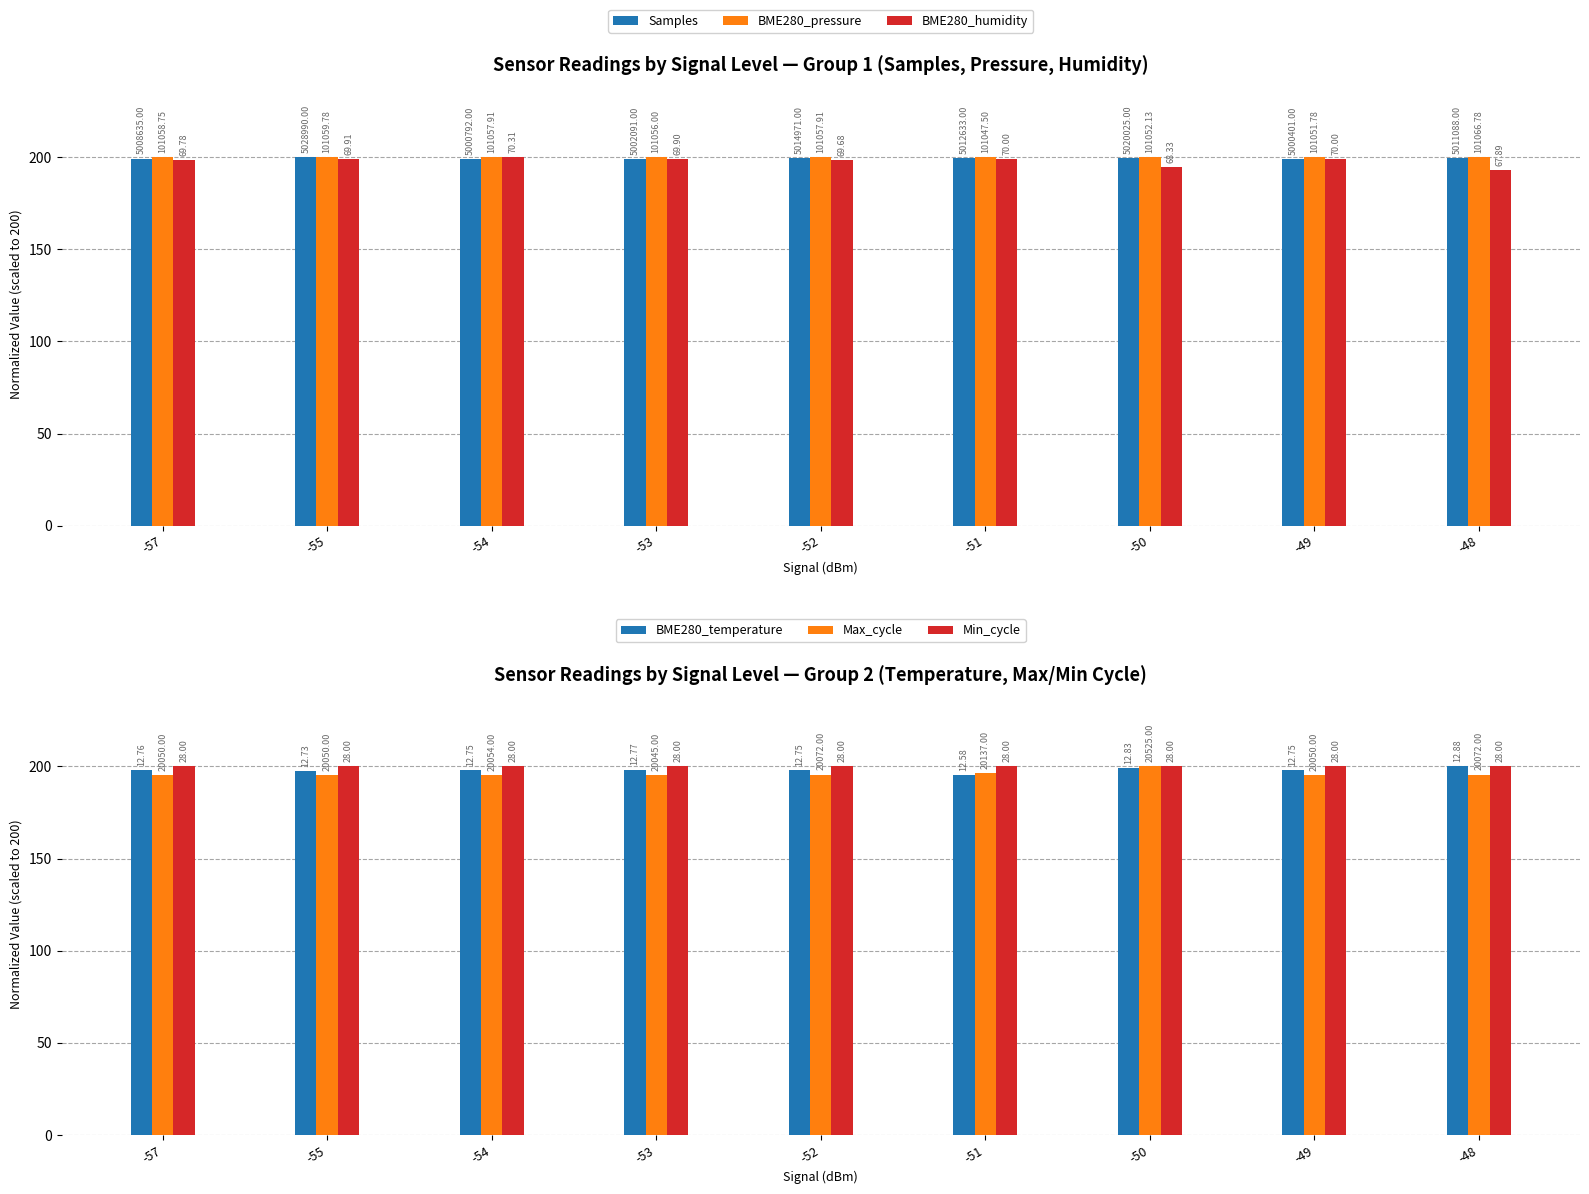

How many BME280_pressure values are between 199 and 200?

9